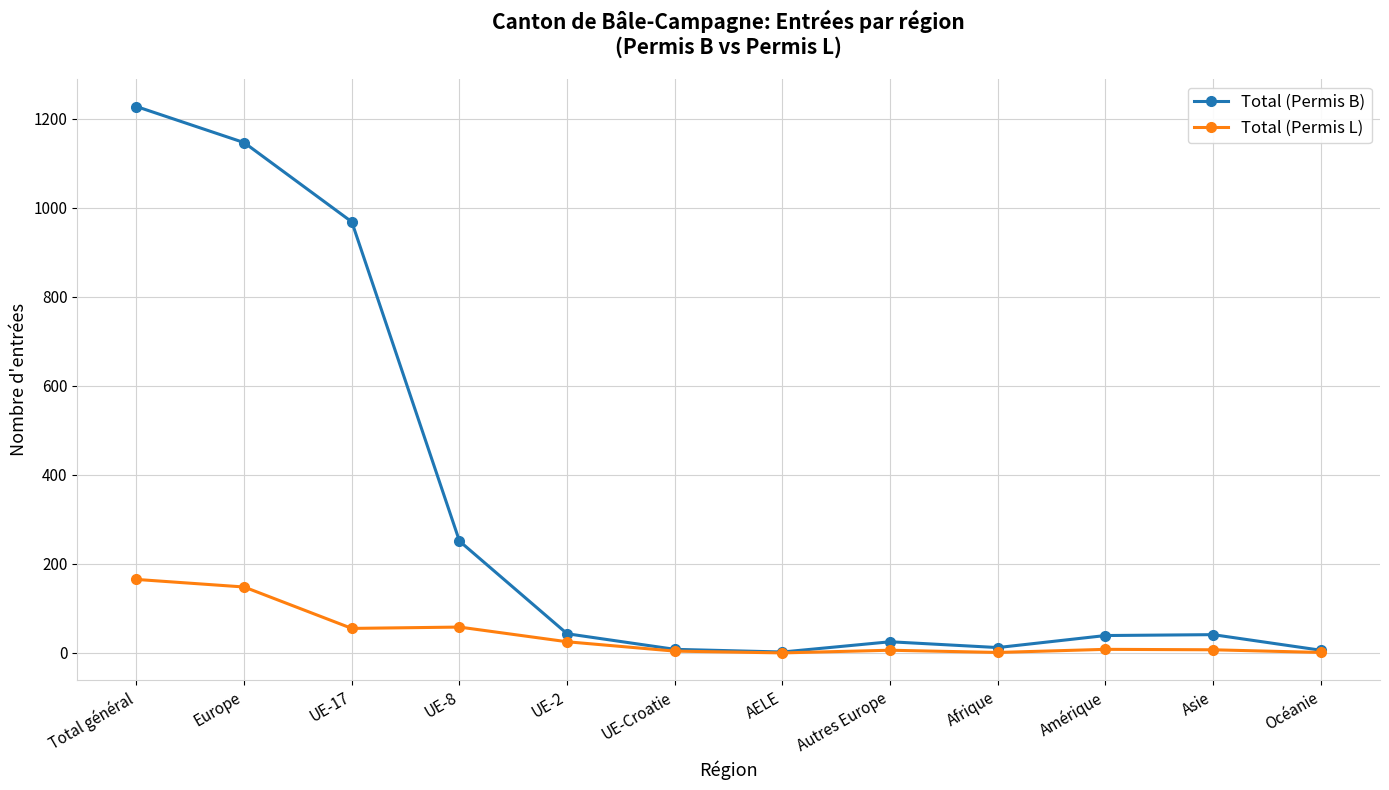

Where does the Total (Permis B) series first go above 41?

Total général